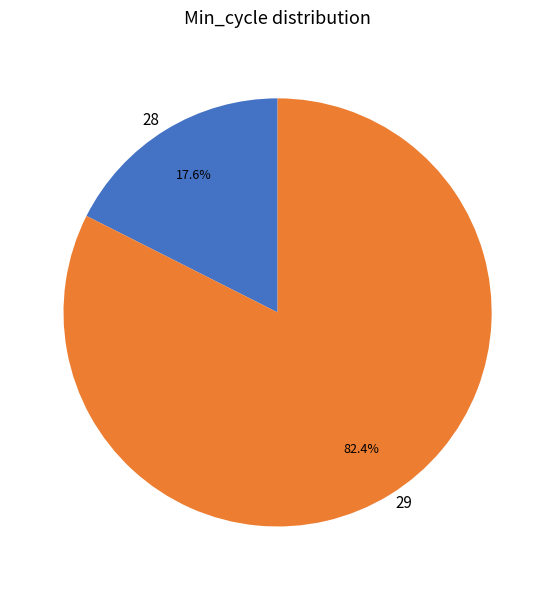

Combined, do 28 and 29 account for over 50%?

Yes